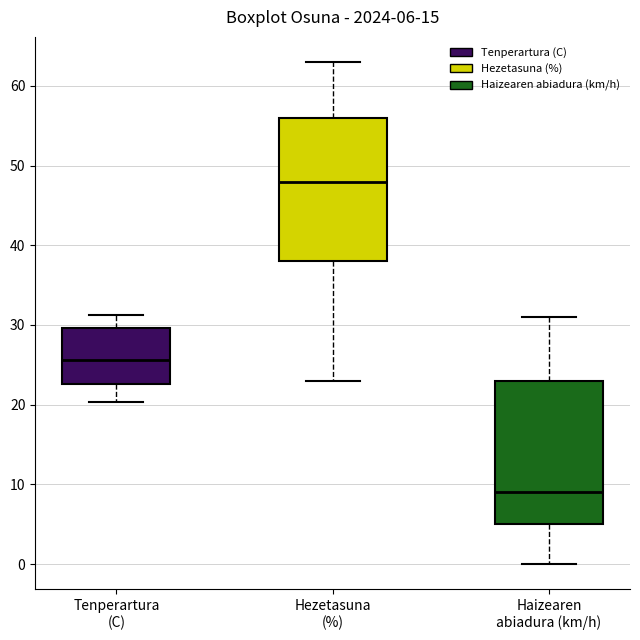

Which box's median line is the lowest?

Haizearen abiadura (km/h)